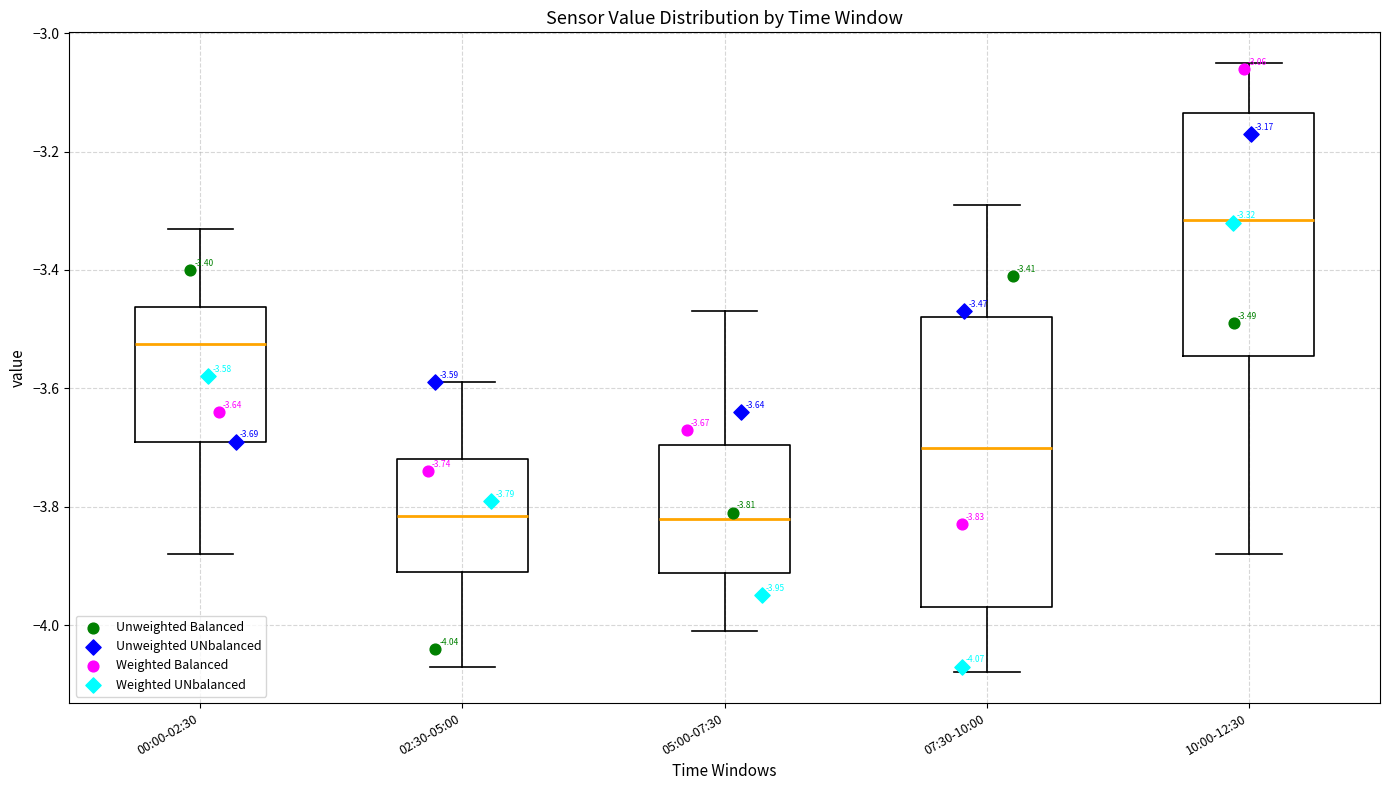

Which box is the tallest, from its lower edge to its upper edge?

07:30-10:00